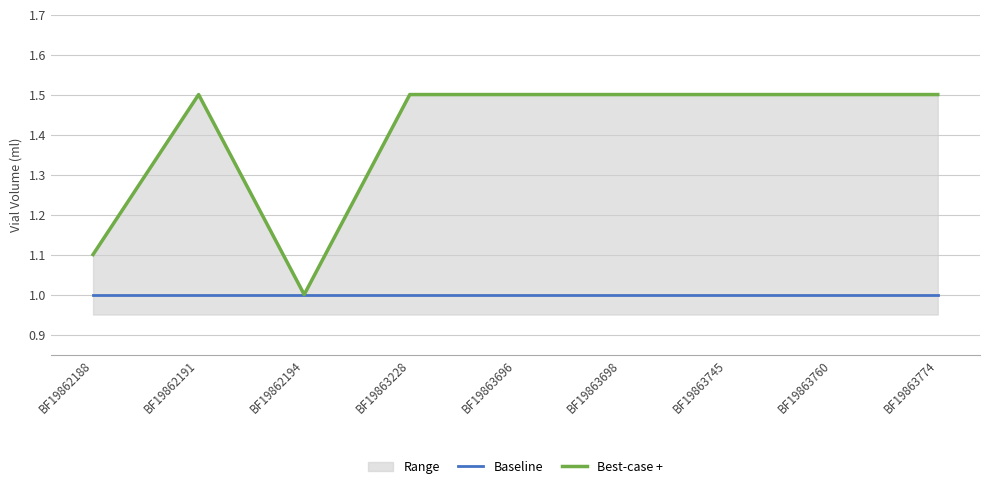

True or false: Best-case + and Baseline intersect in this chart.

False